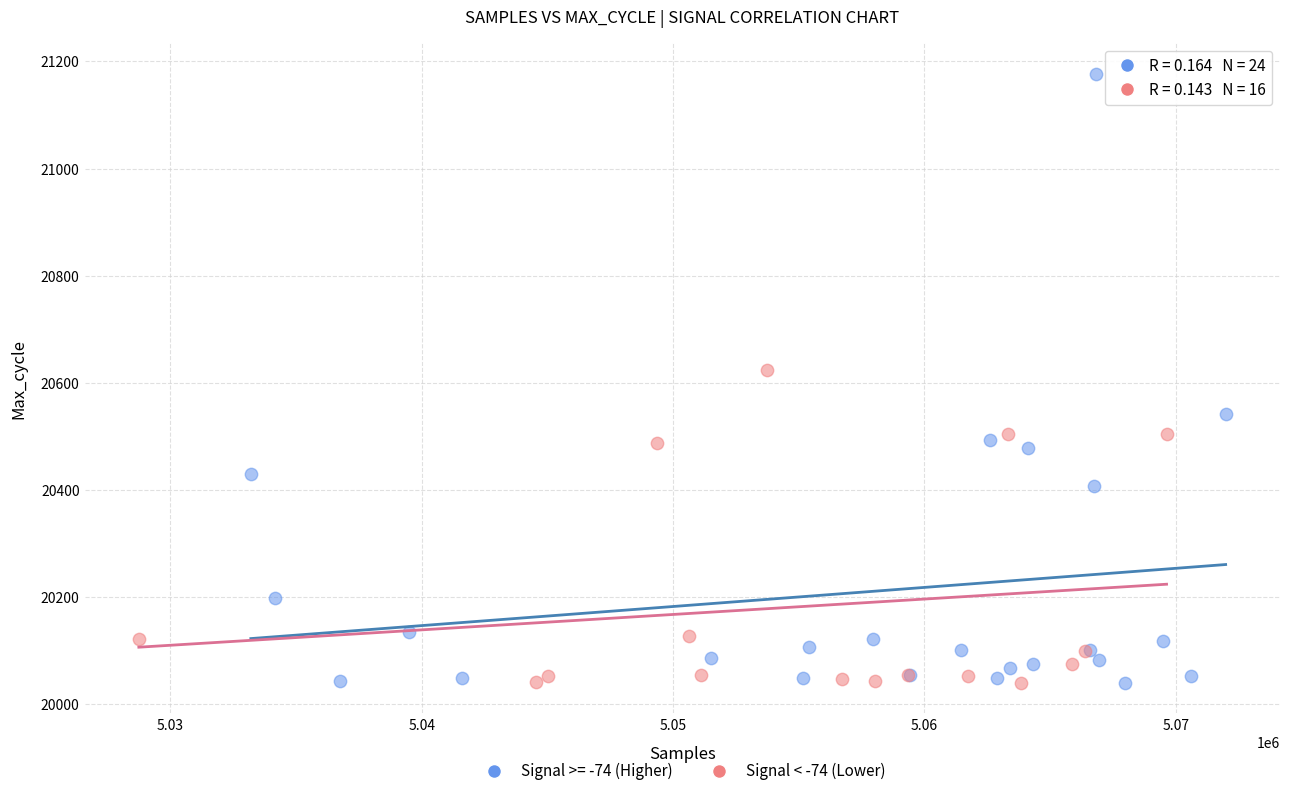

Which series contains the highest Y value?

Signal >= -74 (Higher)